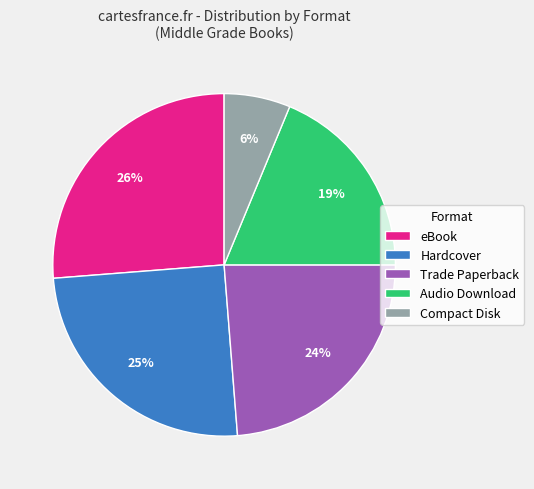

To the nearest percent, what is the average slice percentage?

20%